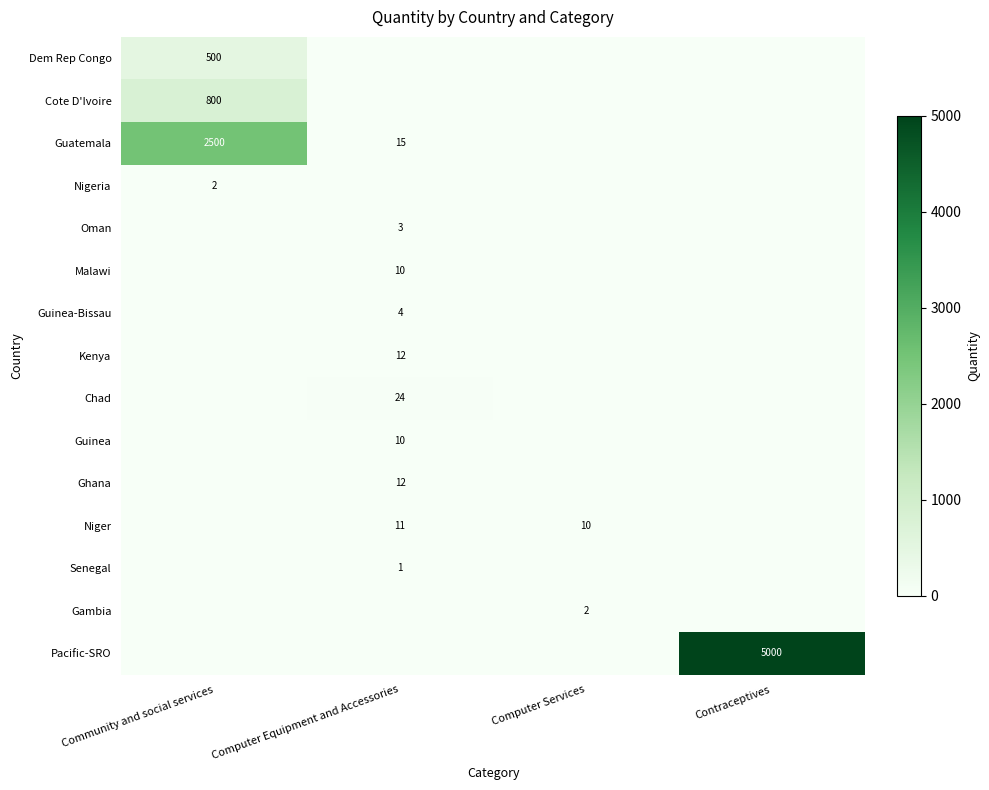

At how many categories does at least one series exceed 530?

2